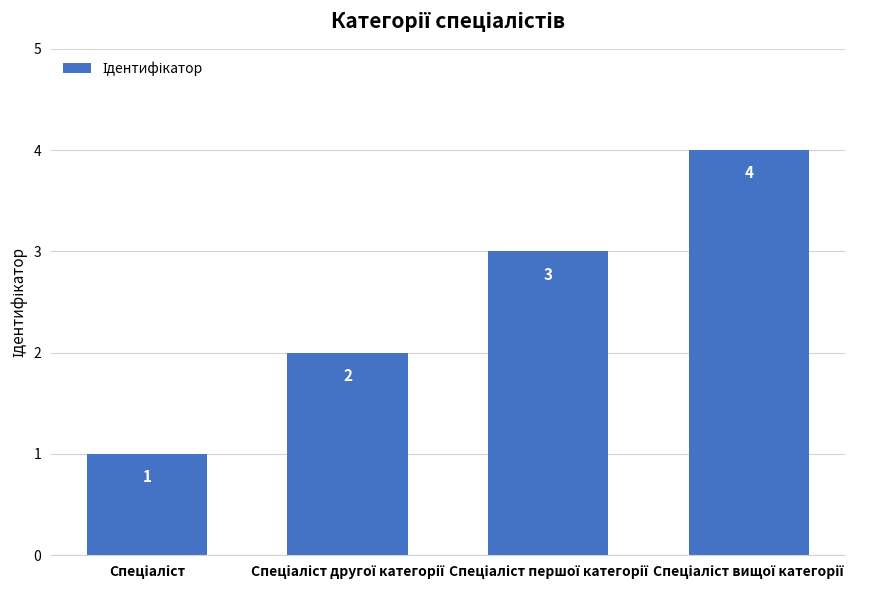

What is the value of the 2nd bar from the left?

2